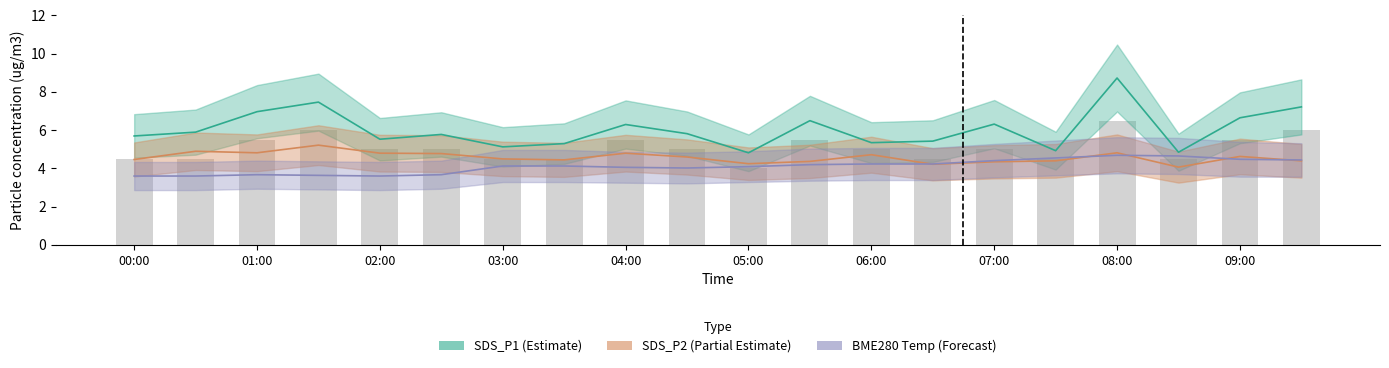

At how many categories does at least one series exceed 4?

20